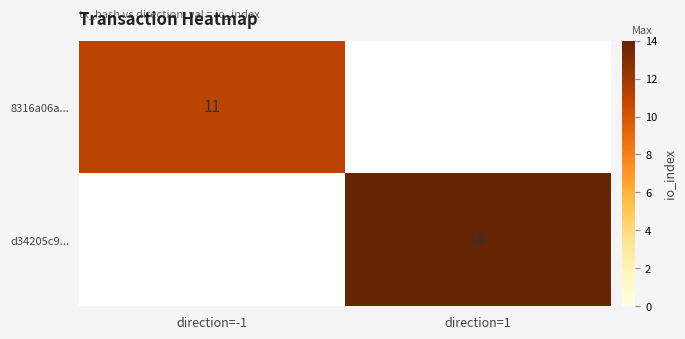

What is the maximum value shown in the chart?

14.0